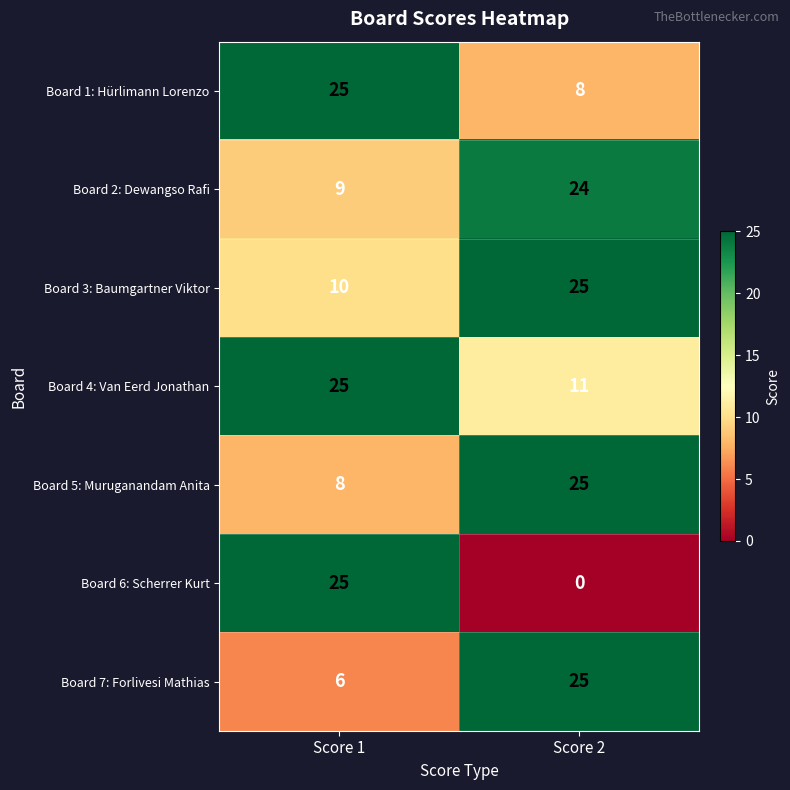

How many data points does each series have?

2